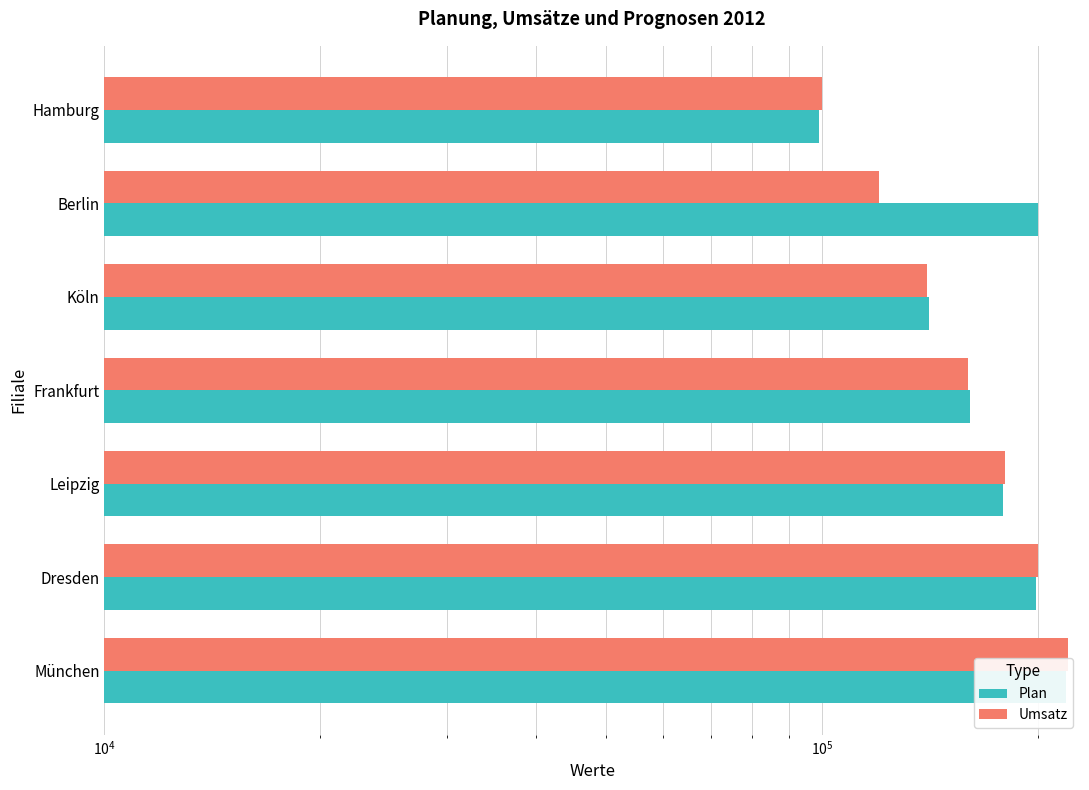

Between Dresden and Frankfurt, which series saw the biggest shift?

Umsatz